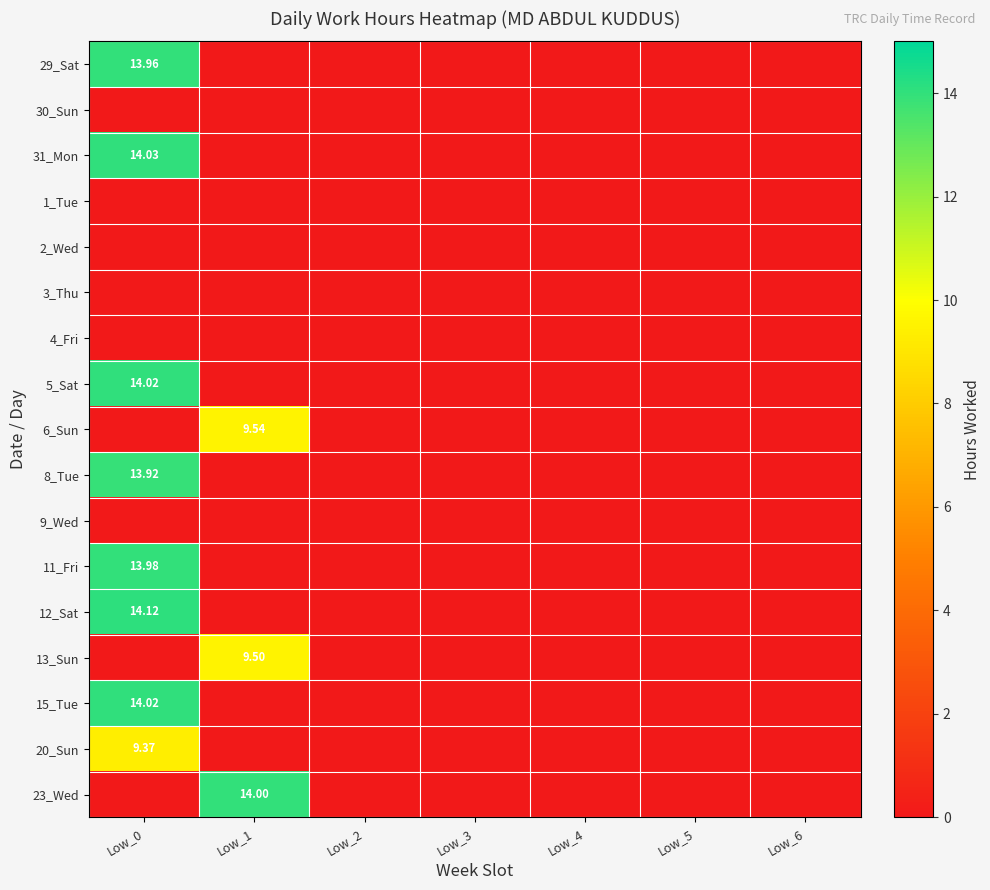

What is the difference between the maximum and minimum values in the 13_Sun series?

9.5